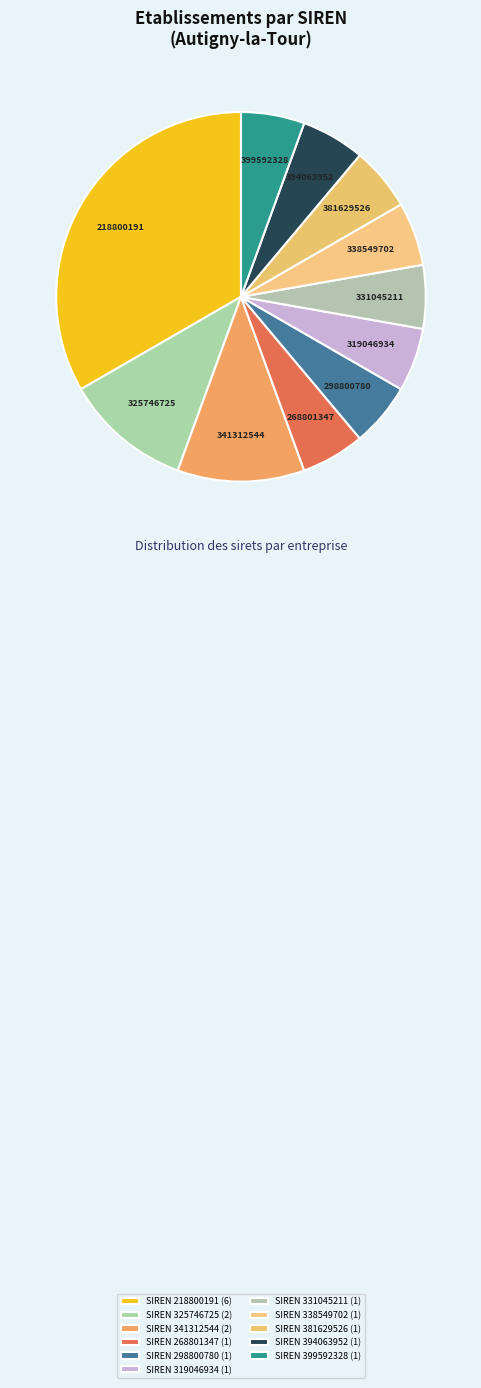

How many segments does this pie chart have?

11